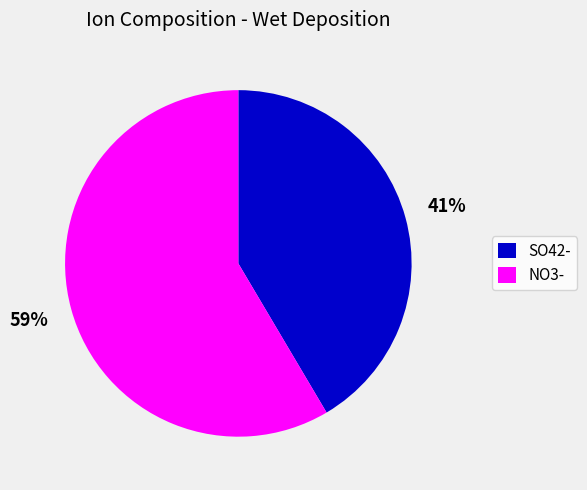

Combined, do SO42- and NO3- account for over 50%?

Yes